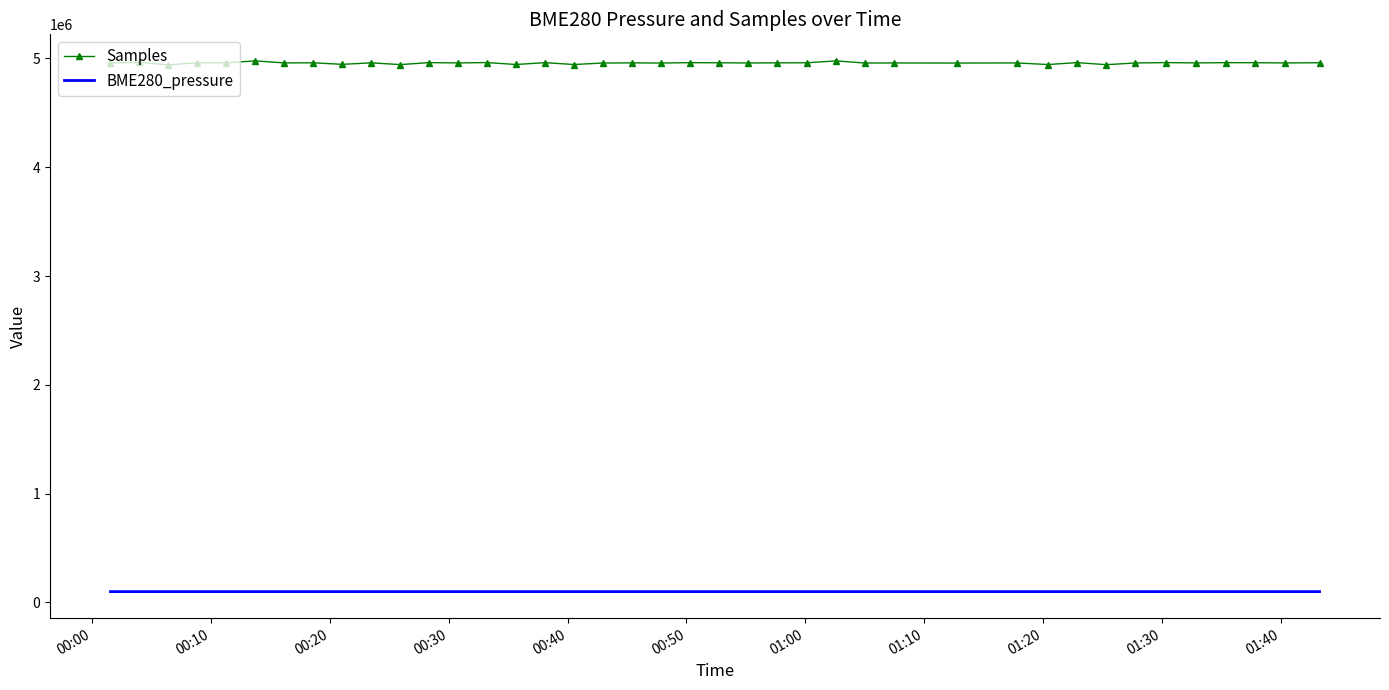

Which series has the largest range (max minus min)?

Samples